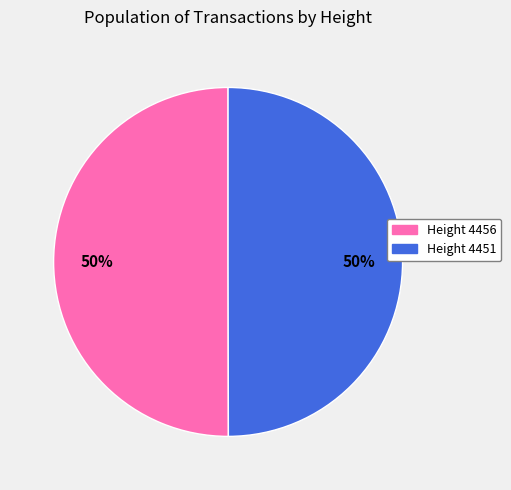

True or false: Height 4451 accounts for 64% of the total.

False